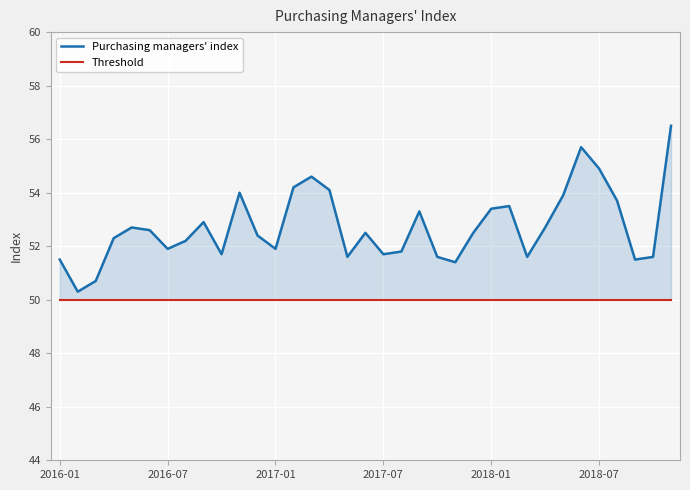

True or false: Threshold and Purchasing managers' index intersect in this chart.

False